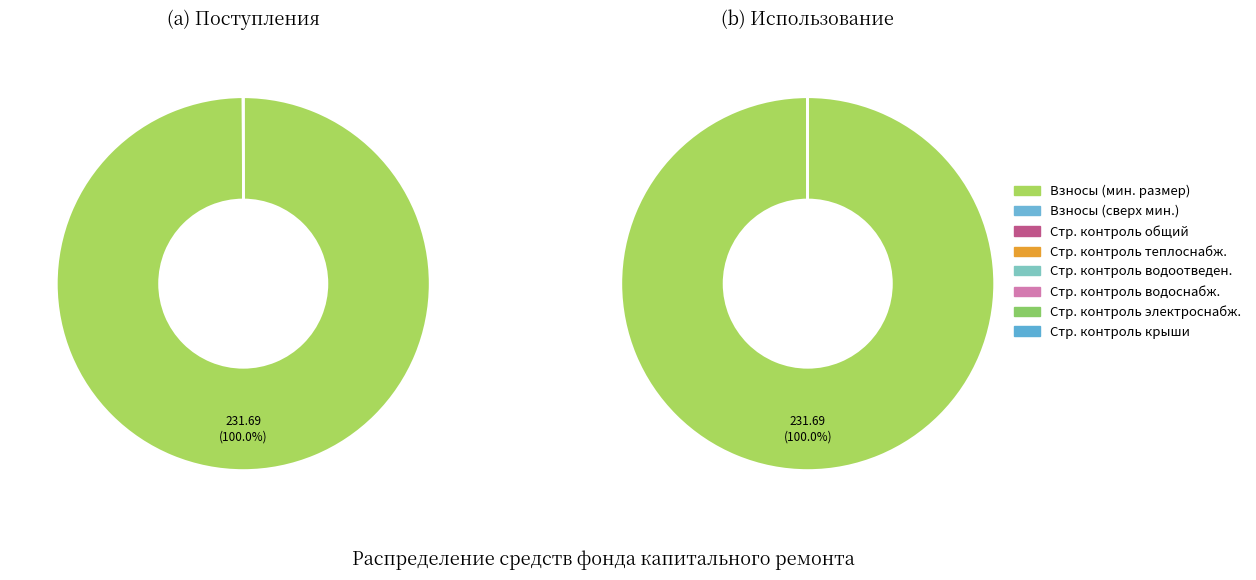

How much of the chart is everything except Строительный контроль водоснабжения?

100.0%